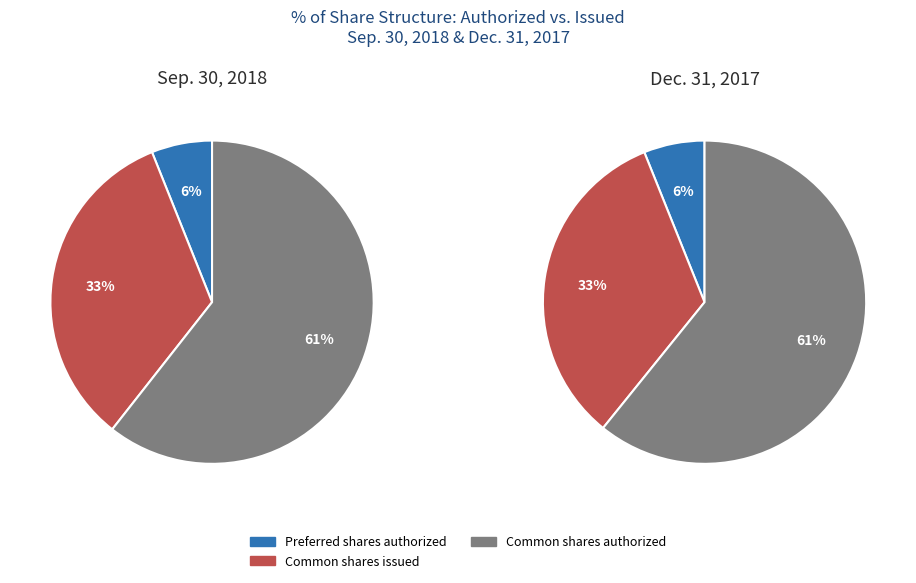

What is the largest slice in the pie chart?

Common shares authorized